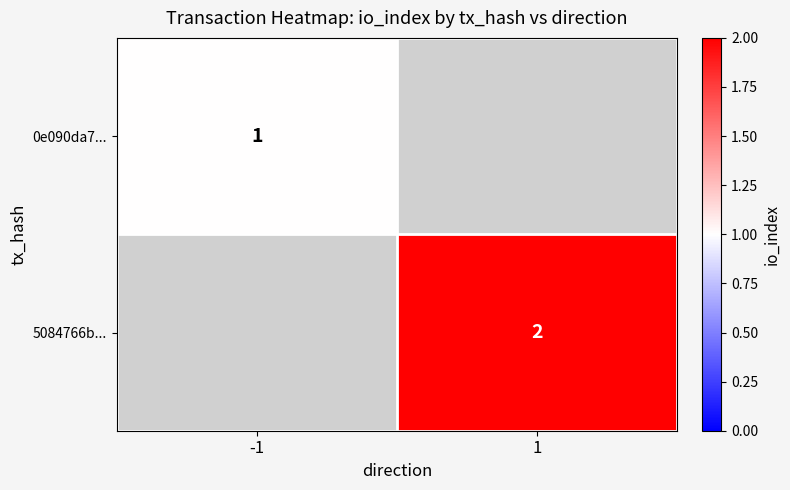

How many categories are shown in the chart?

2